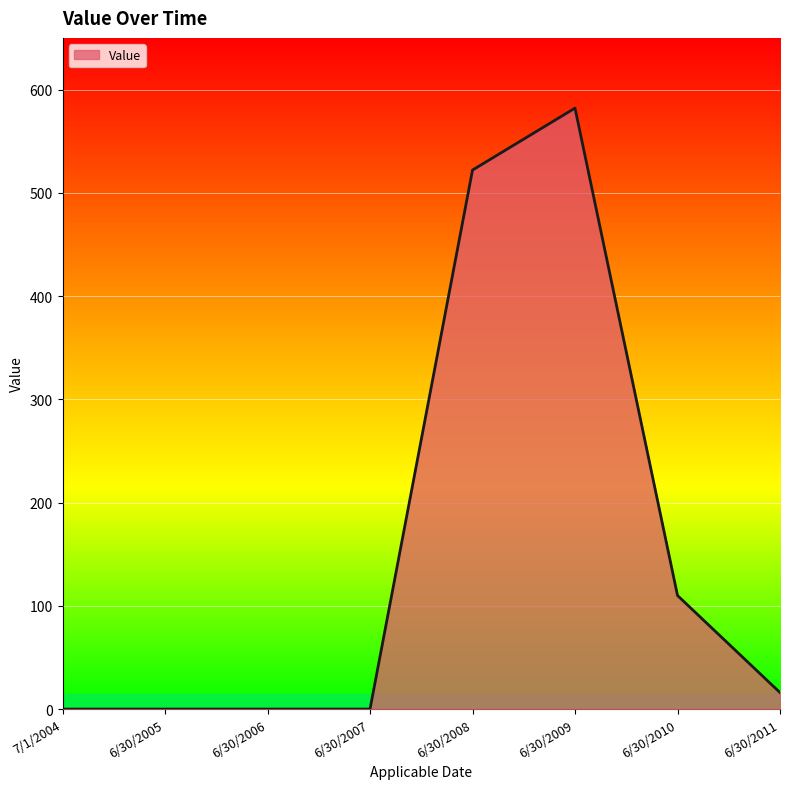

The chart shows a value of -215 at 6/30/2007. True or false?

False